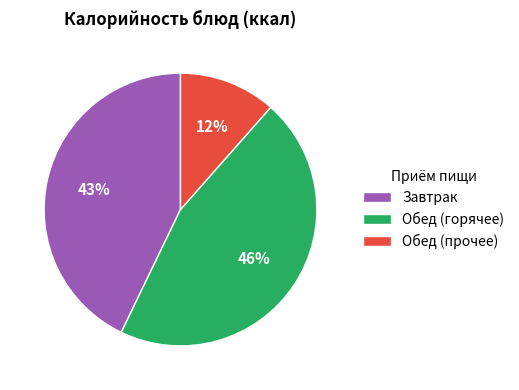

To the nearest percent, what is the difference between the largest and smallest slice percentages?

34%